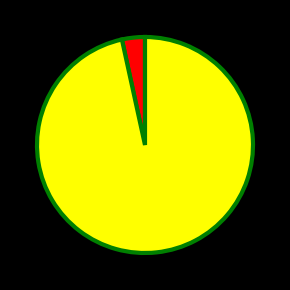

Is there a majority slice in this chart?

Yes